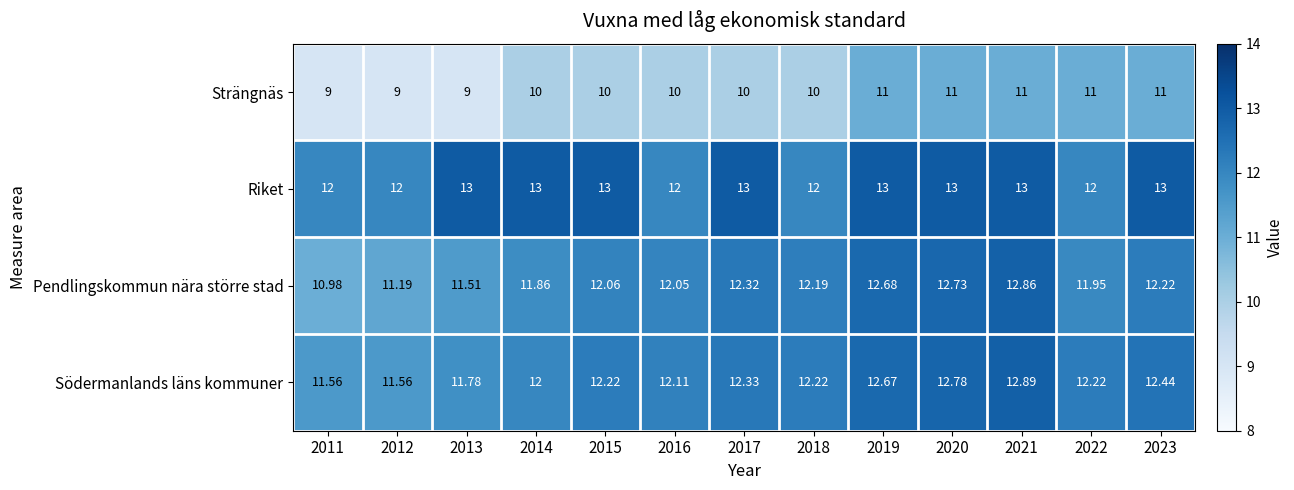

Between 2021 and 2022, which series saw the biggest shift?

Riket